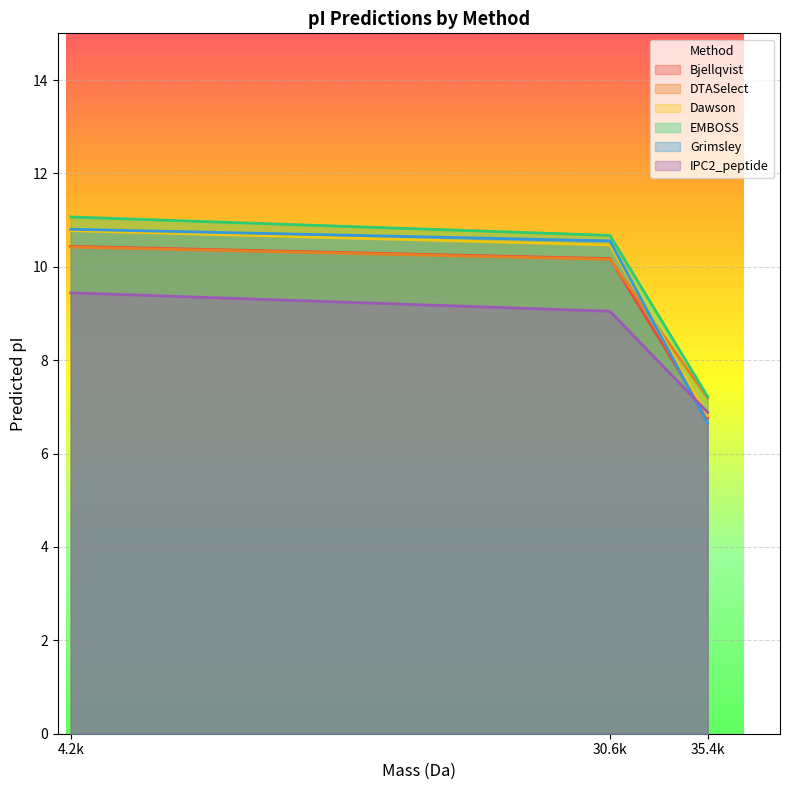

What are all the series names shown in the legend?

Bjellqvist, DTASelect, Dawson, EMBOSS, Grimsley, IPC2_peptide